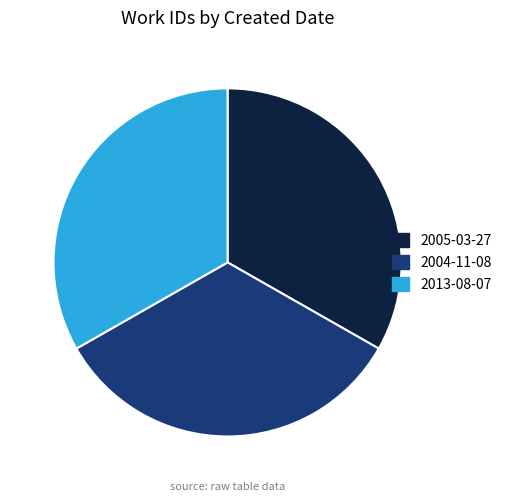

Is it true that 2013-08-07 is 33% of the pie?

True